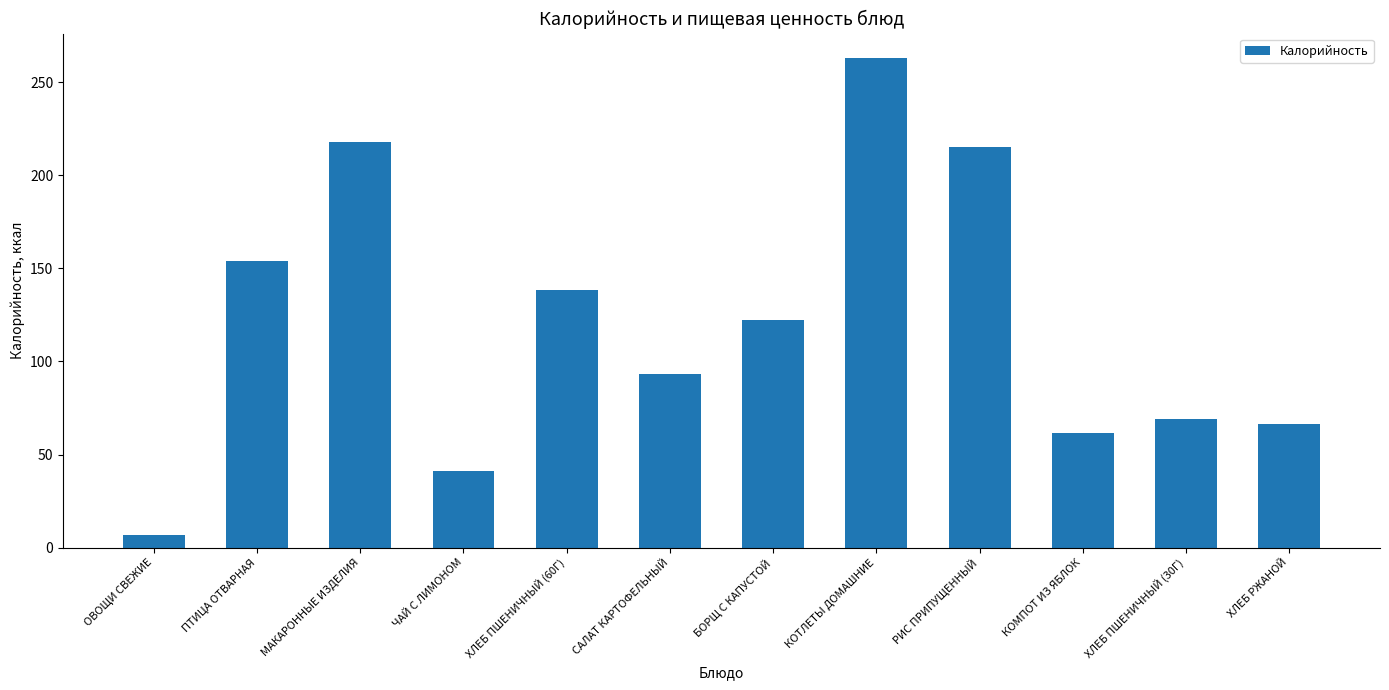

Rank the categories by value from lowest to highest.

ОВОЩИ СВЕЖИЕ, ЧАЙ С ЛИМОНОМ, КОМПОТ ИЗ ЯБЛОК, ХЛЕБ РЖАНОЙ, ХЛЕБ ПШЕНИЧНЫЙ (30Г), САЛАТ КАРТОФЕЛЬНЫЙ, БОРЩ С КАПУСТОЙ, ХЛЕБ ПШЕНИЧНЫЙ (60Г), ПТИЦА ОТВАРНАЯ, РИС ПРИПУЩЕННЫЙ, МАКАРОННЫЕ ИЗДЕЛИЯ, КОТЛЕТЫ ДОМАШНИЕ